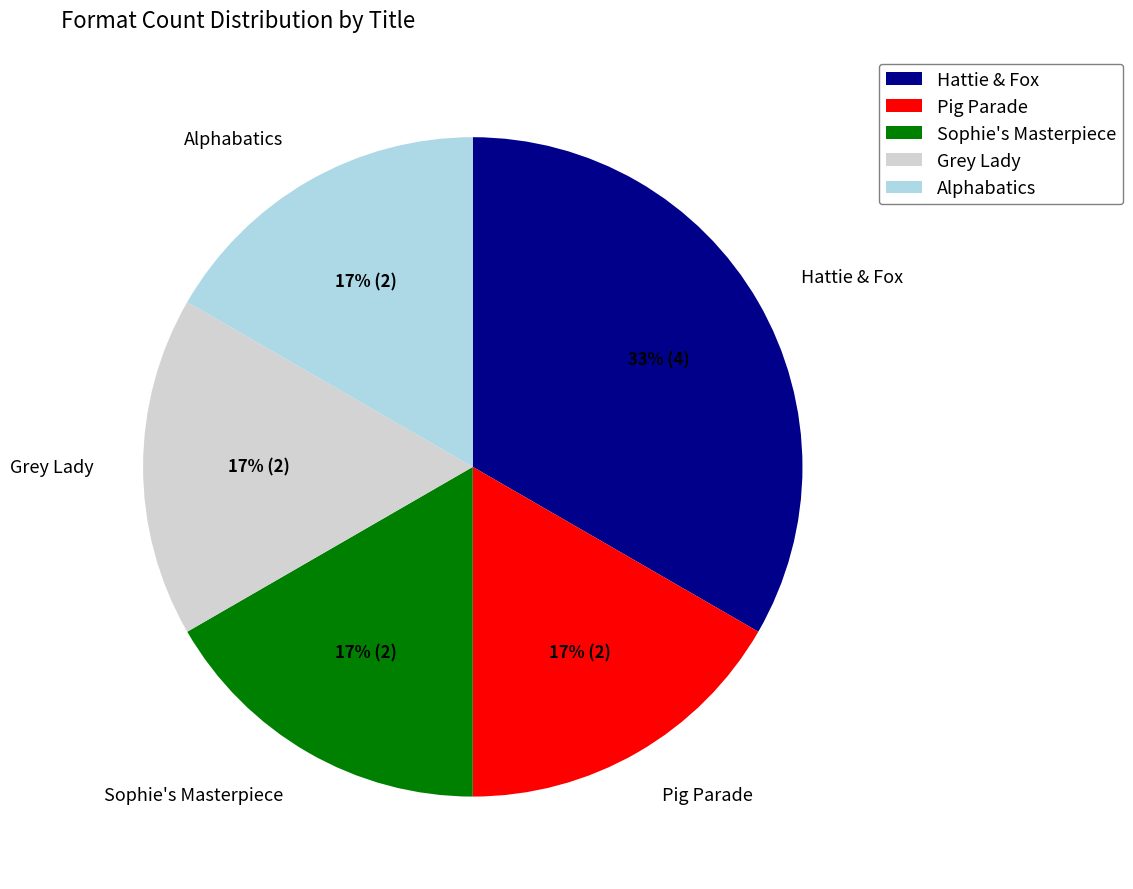

Does any single category account for the majority?

No